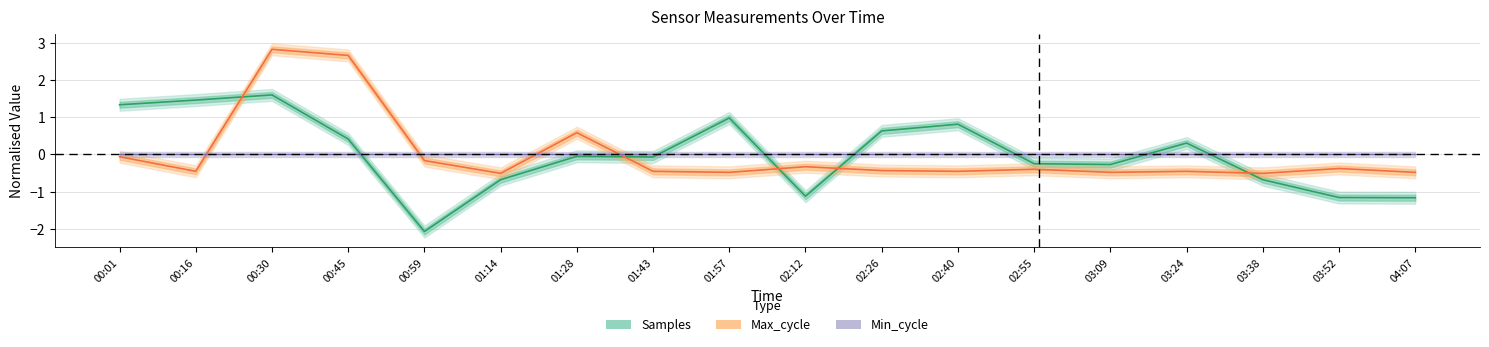

How many series are shown in this chart?

3